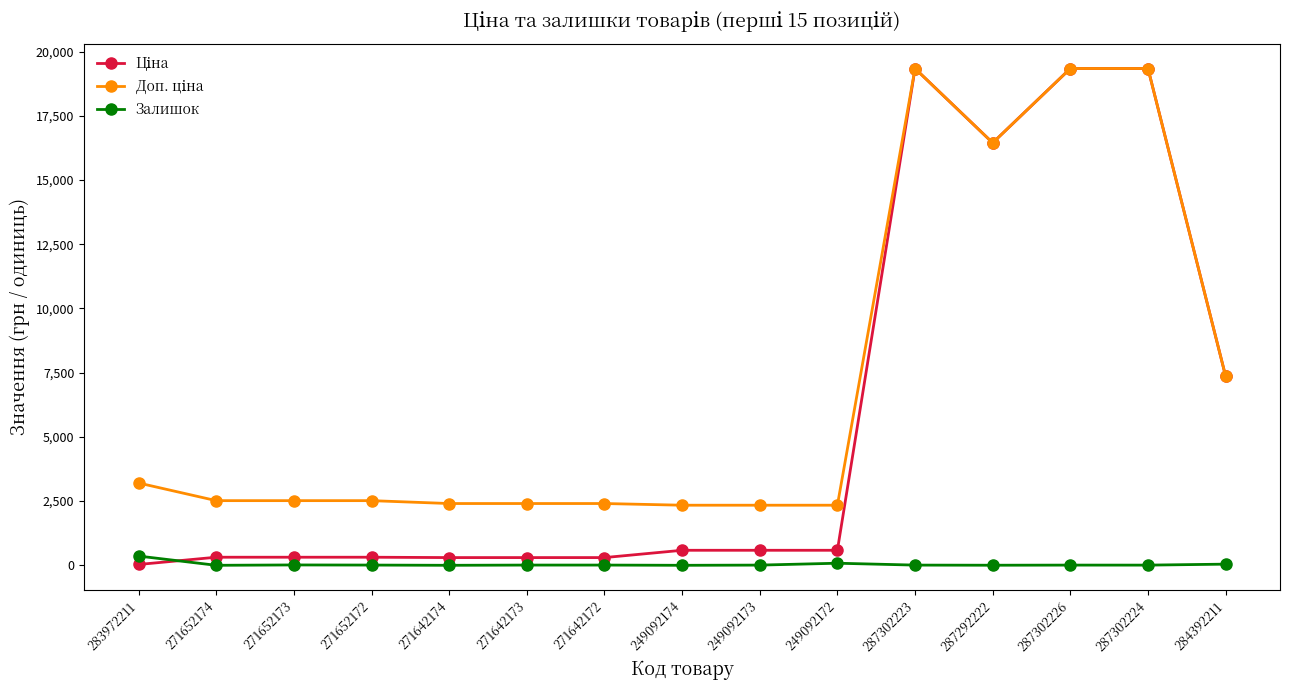

At how many categories does at least one series exceed 12370?

4